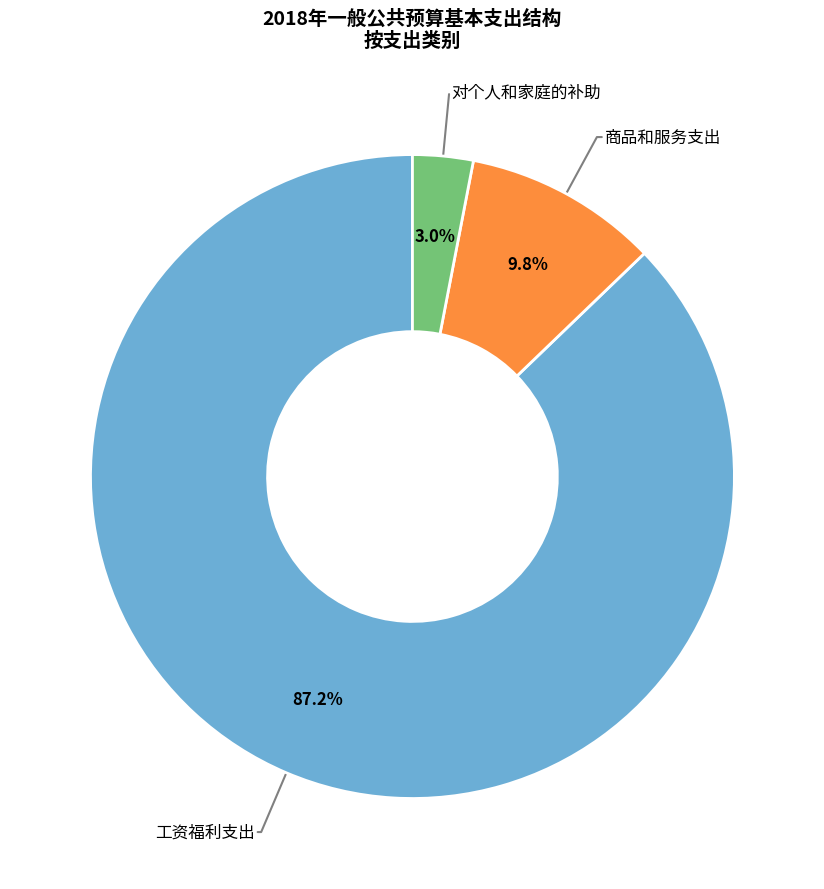

Is there any slice that represents more than half of the pie?

Yes